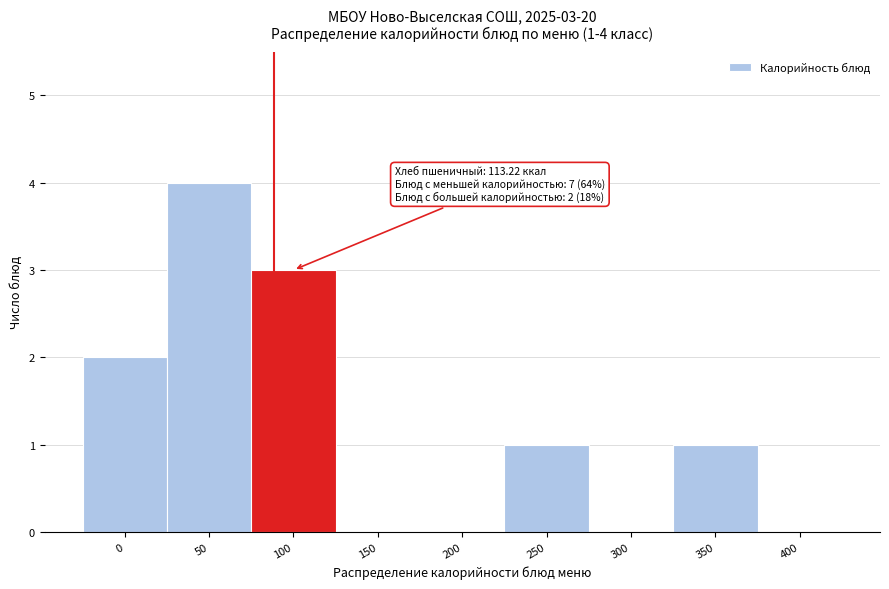

Reading left to right, transcribe all the data shown in this chart.

0=2	50=4	100=3	150=0	200=0	250=1	300=0	350=1	400=0